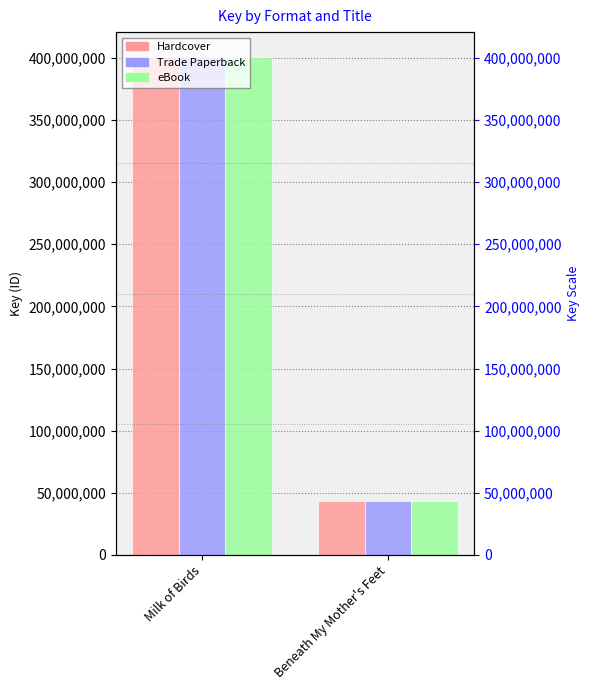

Reading right to left, what are all the values shown in this chart?

Hardcover: Beneath My Mother's Feet=43446743	Milk of Birds=400682847
Trade Paperback: Beneath My Mother's Feet=43446743	Milk of Birds=400682847
eBook: Beneath My Mother's Feet=43446743	Milk of Birds=400682847